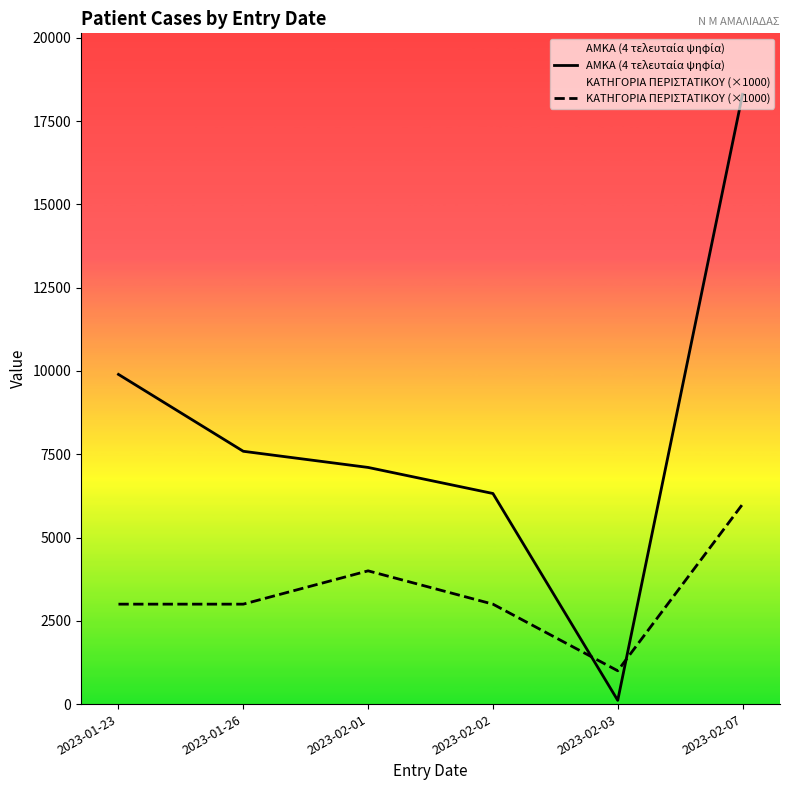

Between 2023-01-26 and 2023-02-03, which series saw the biggest shift?

ΑΜΚΑ (4 τελευταία ψηφία)